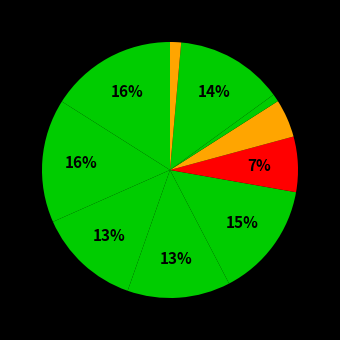

Count the number of slices in the pie.

10